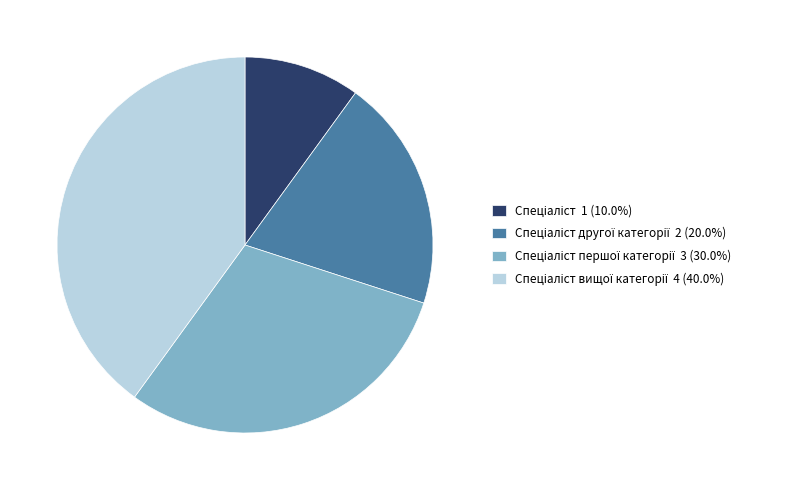

Does any single category account for the majority?

No